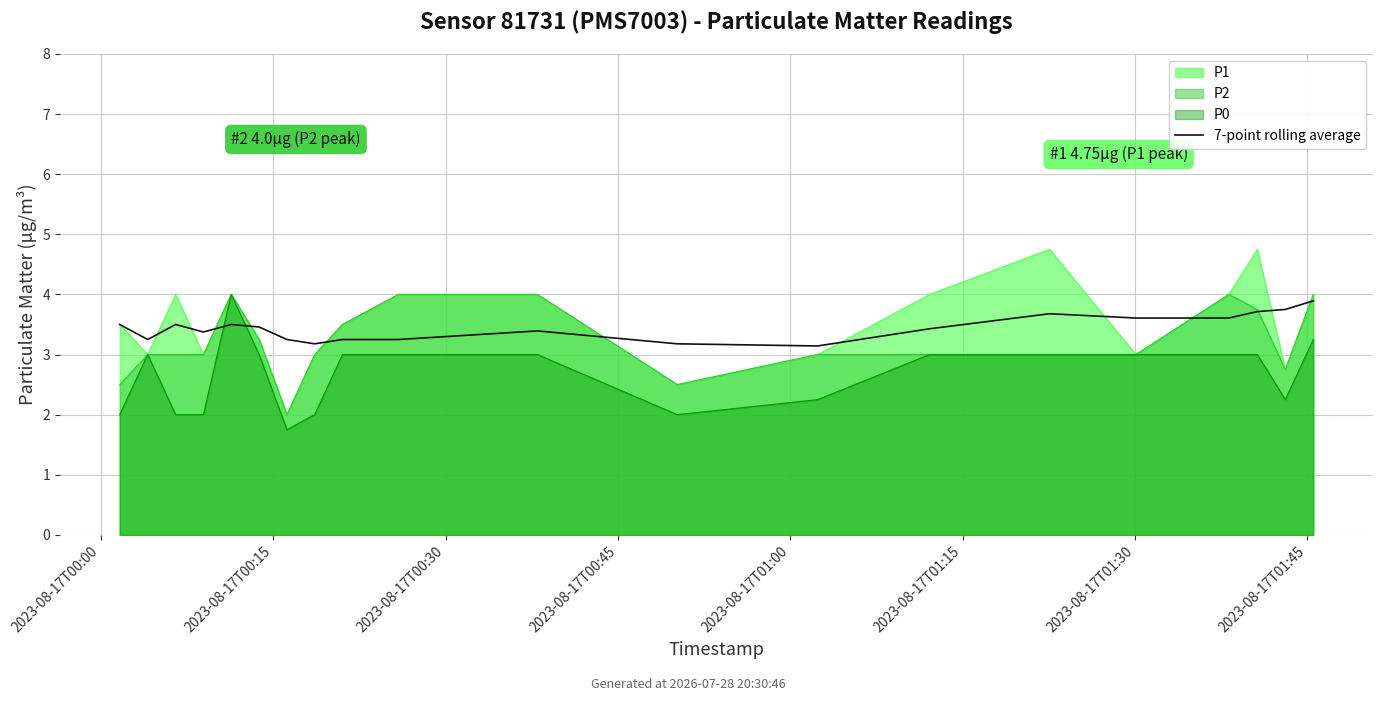

How many values are between 3 and 4?

20